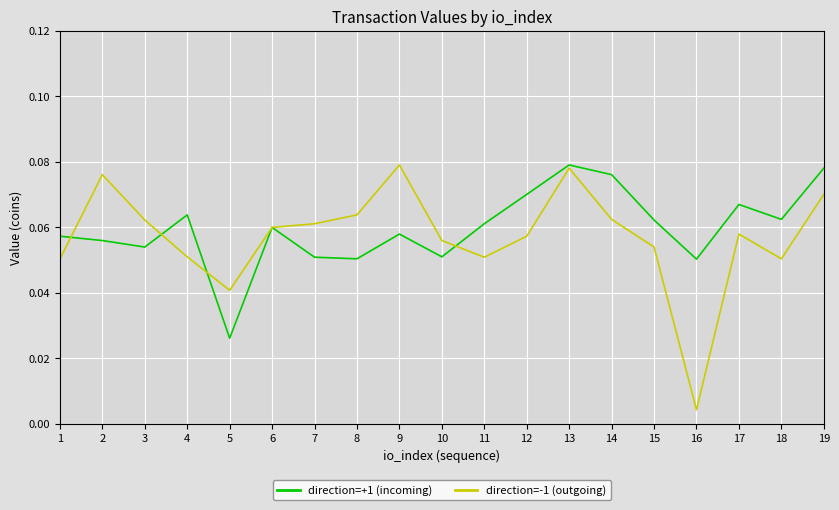

At how many categories does at least one series exceed 0?

19